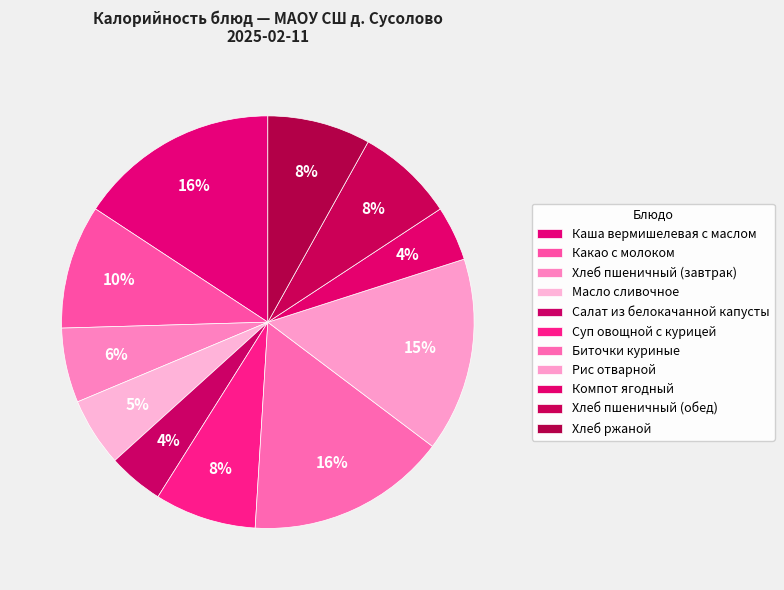

How many slices are in this pie chart?

11